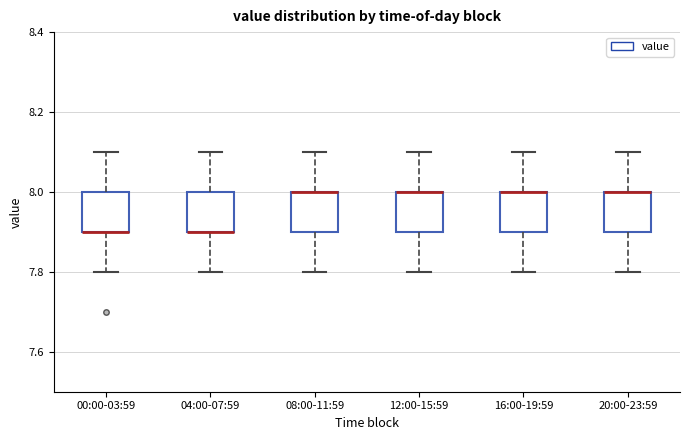

Reading left to right, transcribe this box plot: for each box, give where its median line is, the range the box spans, and where its two whiskers end, as read against the y-axis. The values are not printed on the chart, so give them approximately, as read against the axis.

00:00-03:59: median 7.9 (drawn on the box's lower edge), box 7.9 to 8.0, whiskers 7.8 to 8.1
04:00-07:59: median 7.9 (drawn on the box's lower edge), box 7.9 to 8.0, whiskers 7.8 to 8.1
08:00-11:59: median 8.0 (drawn on the box's upper edge), box 7.9 to 8.0, whiskers 7.8 to 8.1
12:00-15:59: median 8.0 (drawn on the box's upper edge), box 7.9 to 8.0, whiskers 7.8 to 8.1
16:00-19:59: median 8.0 (drawn on the box's upper edge), box 7.9 to 8.0, whiskers 7.8 to 8.1
20:00-23:59: median 8.0 (drawn on the box's upper edge), box 7.9 to 8.0, whiskers 7.8 to 8.1